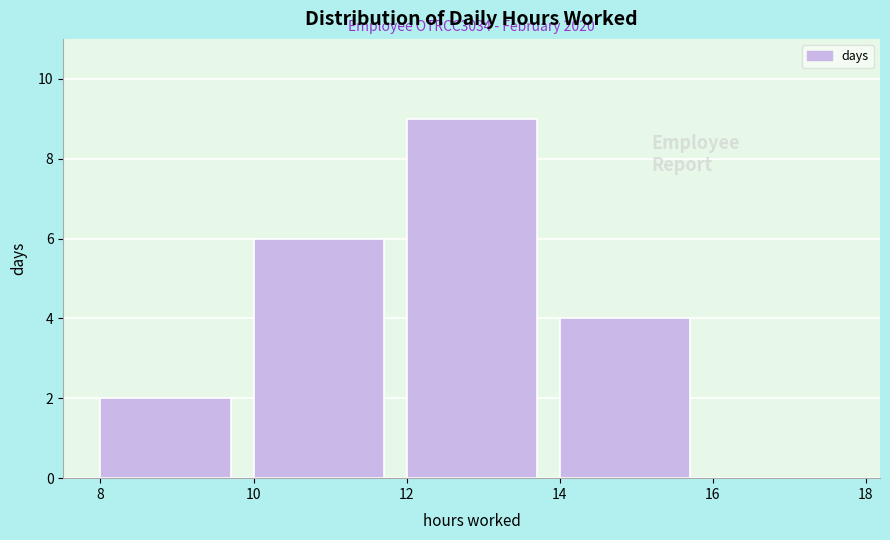

Which range on the x-axis has the tallest bar?

12 to 14